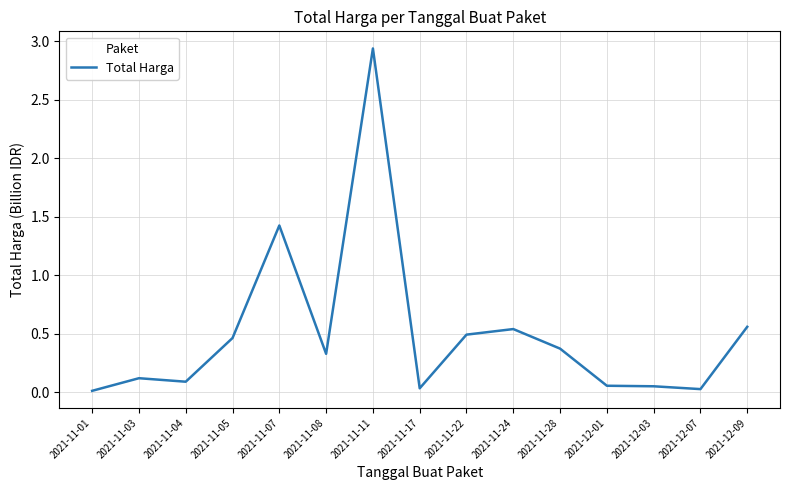

How many series are shown in this chart?

1